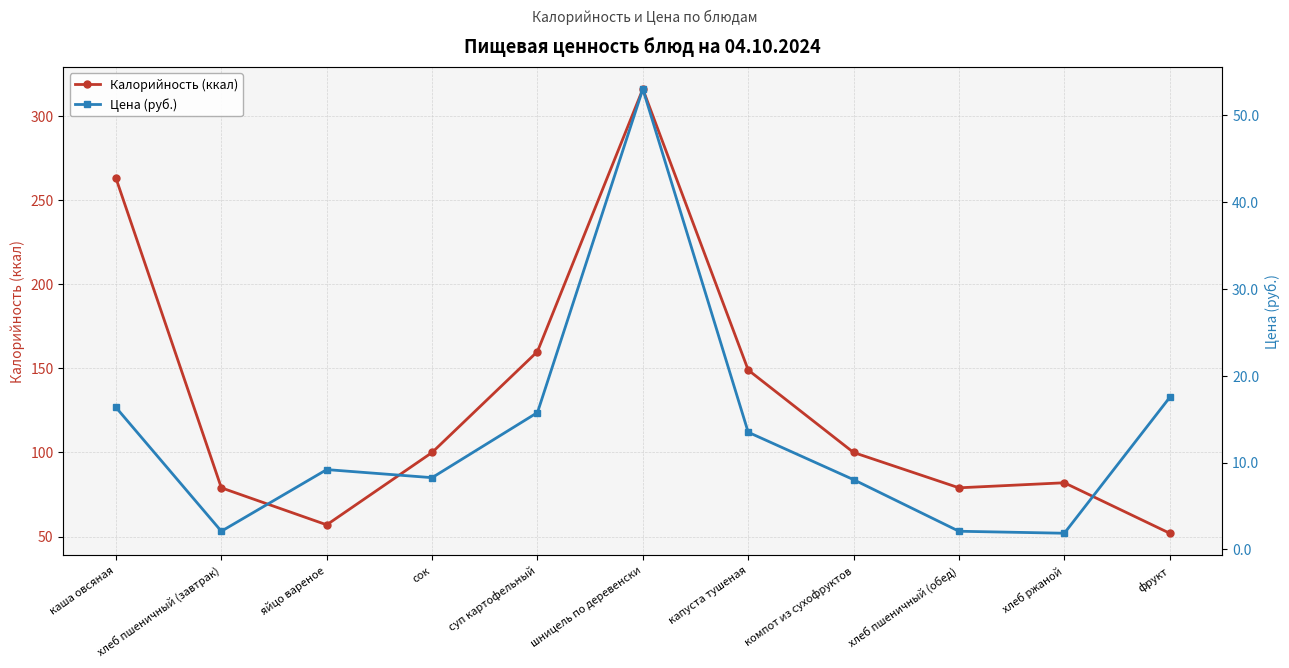

List the labels in order of Цена (руб.) value, smallest first.

хлеб ржаной, хлеб пшеничный (завтрак), хлеб пшеничный (обед), компот из сухофруктов, сок, яйцо вареное, капуста тушеная, суп картофельный, каша овсяная, фрукт, шницель по деревенски